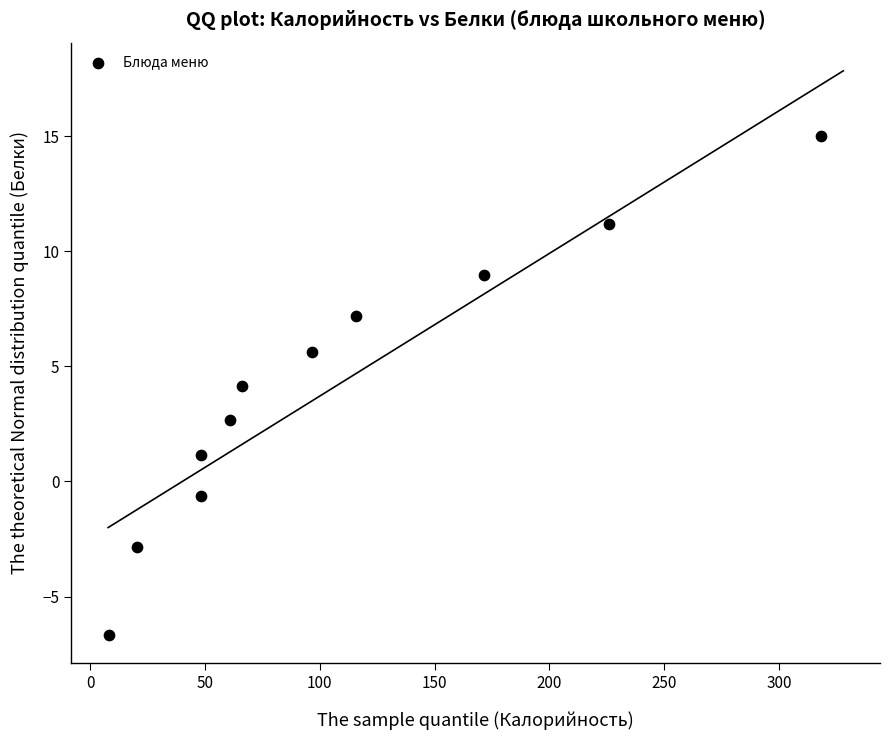

What is the range of X values (max minus min)?

310.5